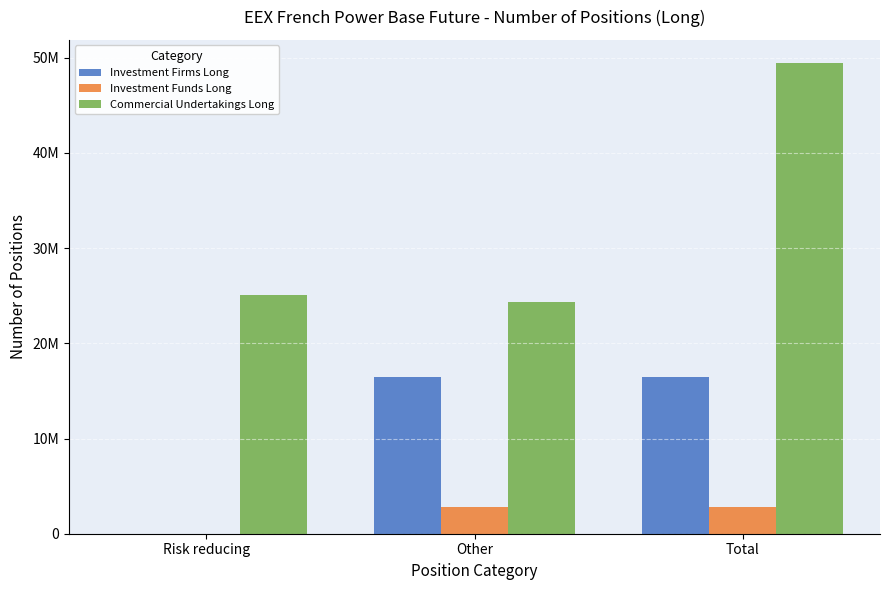

At which label does Commercial Undertakings Long first exceed 25038942?

Total